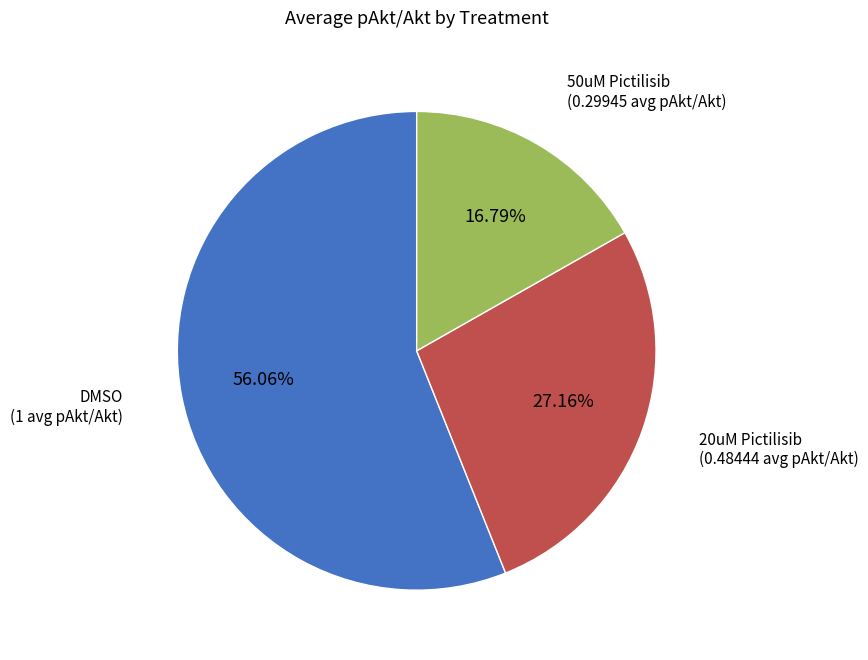

Is there any slice that represents more than half of the pie?

Yes